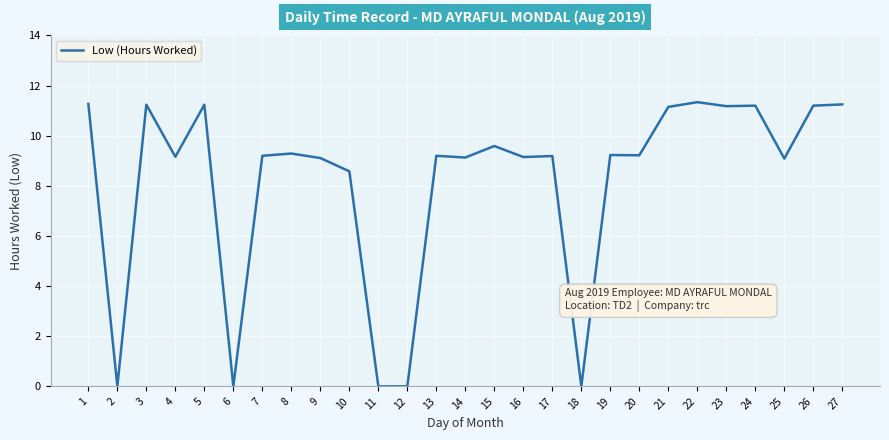

Is it true that the value at 2 is -6.0?

False